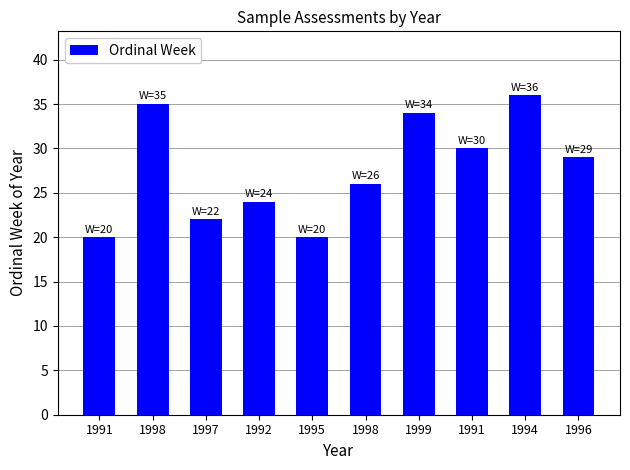

Which label corresponds to the largest value in the chart?

1994